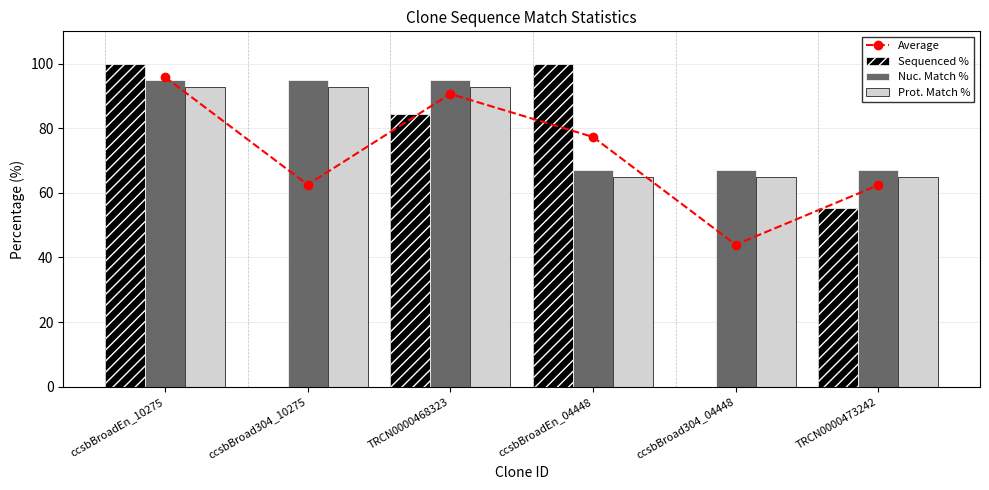

Does the chart contain stacked bars?

No